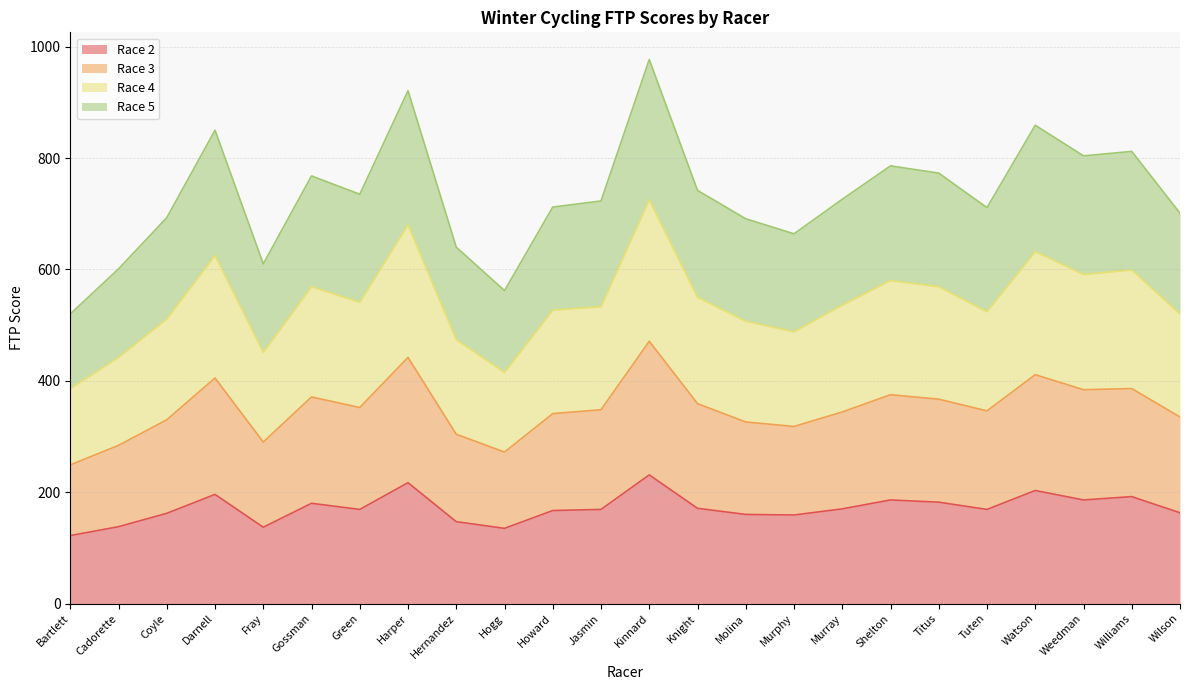

Reading left to right, what are all the values shown in this chart?

Race 2: Bartlett=122	Cadorette=138	Coyle=162	Darnell=196	Fray=137	Gossman=180	Green=169	Harper=217	Hernandez=147	Hogg=135	Howard=167	Jasmin=169	Kinnard=231	Knight=171	Molina=160	Murphy=159	Murray=170	Shelton=186	Titus=182	Tuten=169	Watson=203	Weedman=186	Williams=192	Wilson=163
Race 3: Bartlett=249	Cadorette=284	Coyle=330	Darnell=405	Fray=290	Gossman=371	Green=352	Harper=442	Hernandez=304	Hogg=272	Howard=341	Jasmin=348	Kinnard=471	Knight=359	Molina=326	Murphy=318	Murray=344	Shelton=375	Titus=367	Tuten=346	Watson=411	Weedman=384	Williams=386	Wilson=335
Race 4: Bartlett=386	Cadorette=442	Coyle=511	Darnell=625	Fray=451	Gossman=569	Green=541	Harper=680	Hernandez=474	Hogg=415	Howard=527	Jasmin=533	Kinnard=725	Knight=550	Molina=507	Murphy=488	Murray=536	Shelton=580	Titus=569	Tuten=524	Watson=632	Weedman=591	Williams=599	Wilson=520
Race 5: Bartlett=520	Cadorette=601	Coyle=693	Darnell=850	Fray=610	Gossman=768	Green=735	Harper=921	Hernandez=640	Hogg=562	Howard=712	Jasmin=723	Kinnard=977	Knight=742	Molina=691	Murphy=664	Murray=726	Shelton=786	Titus=773	Tuten=711	Watson=859	Weedman=804	Williams=812	Wilson=701